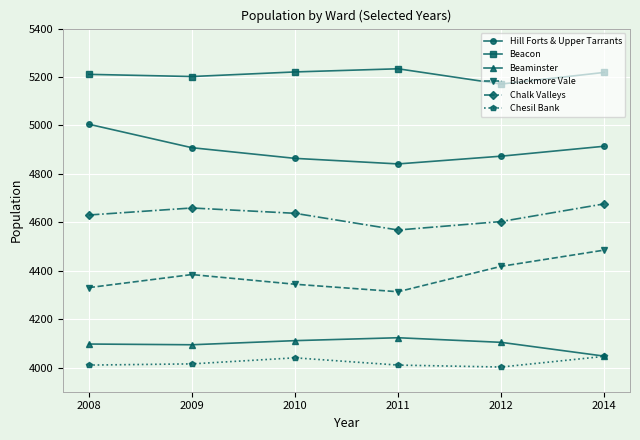

Which series has the largest total across all categories?

Beacon